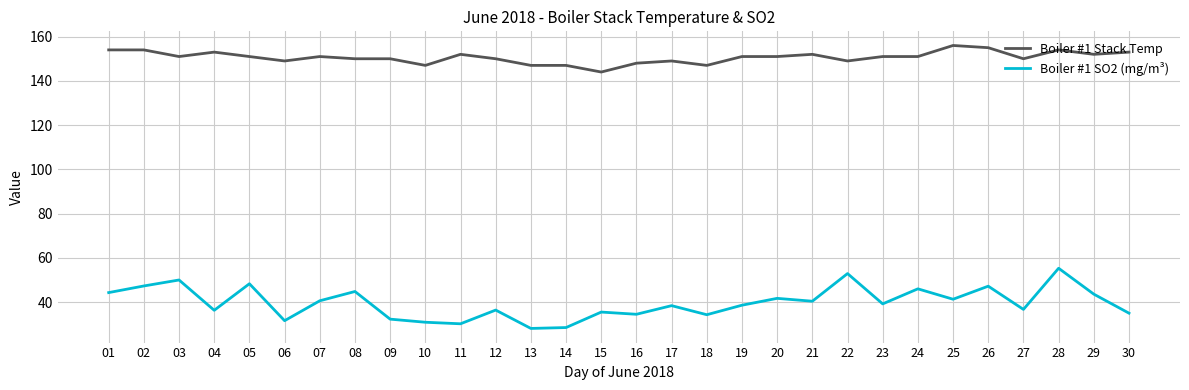

What is the total value across all series at 20?

192.7